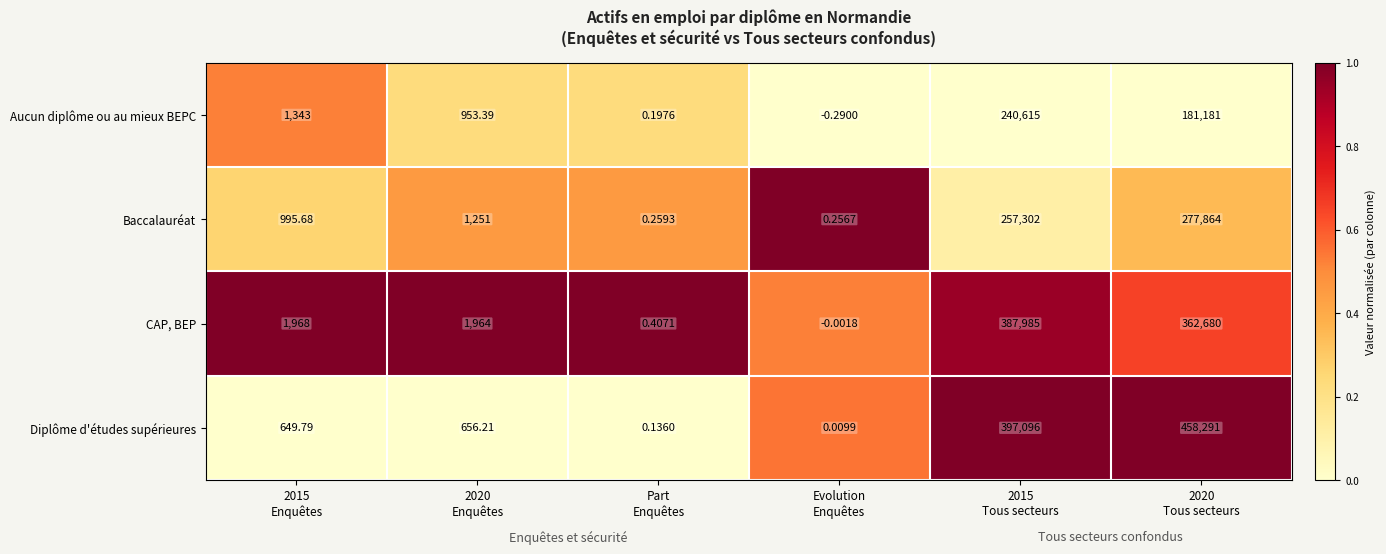

Which series has the largest range (max minus min)?

Diplôme d'études supérieures